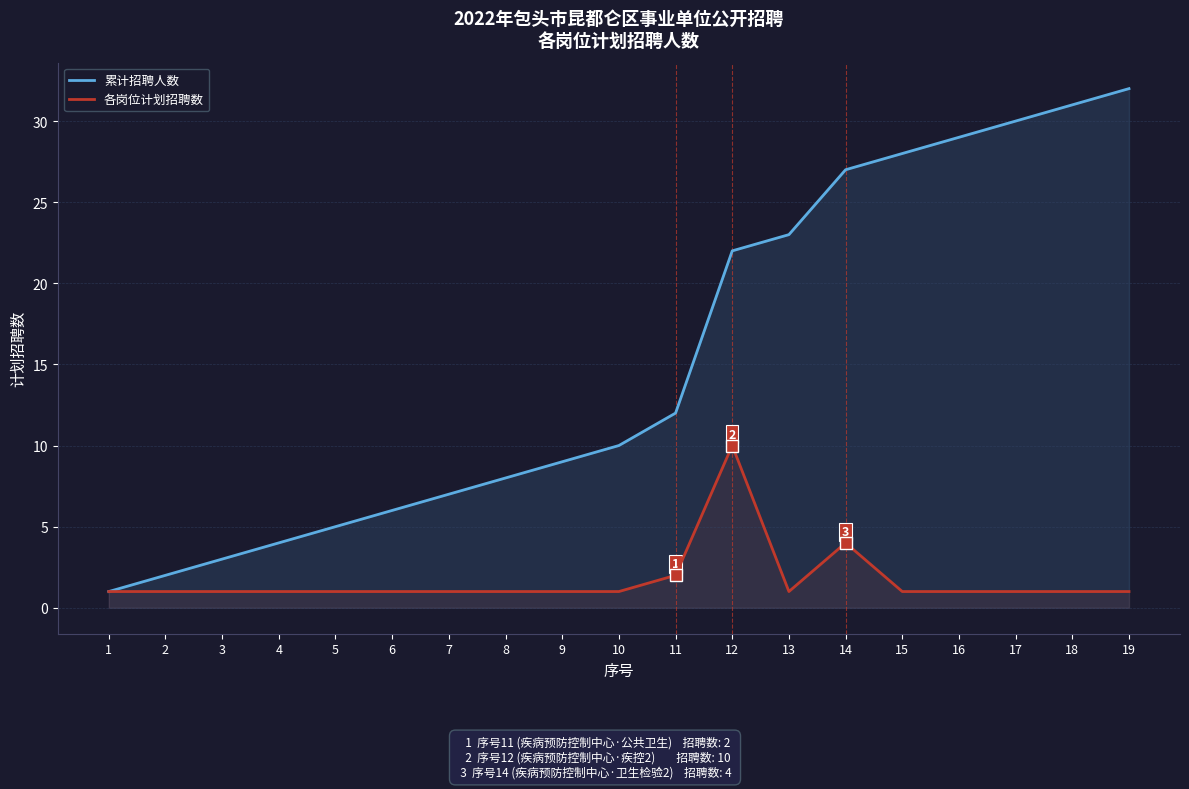

What is the sum of the 各岗位计划招聘数 values at 19 and 13?

2